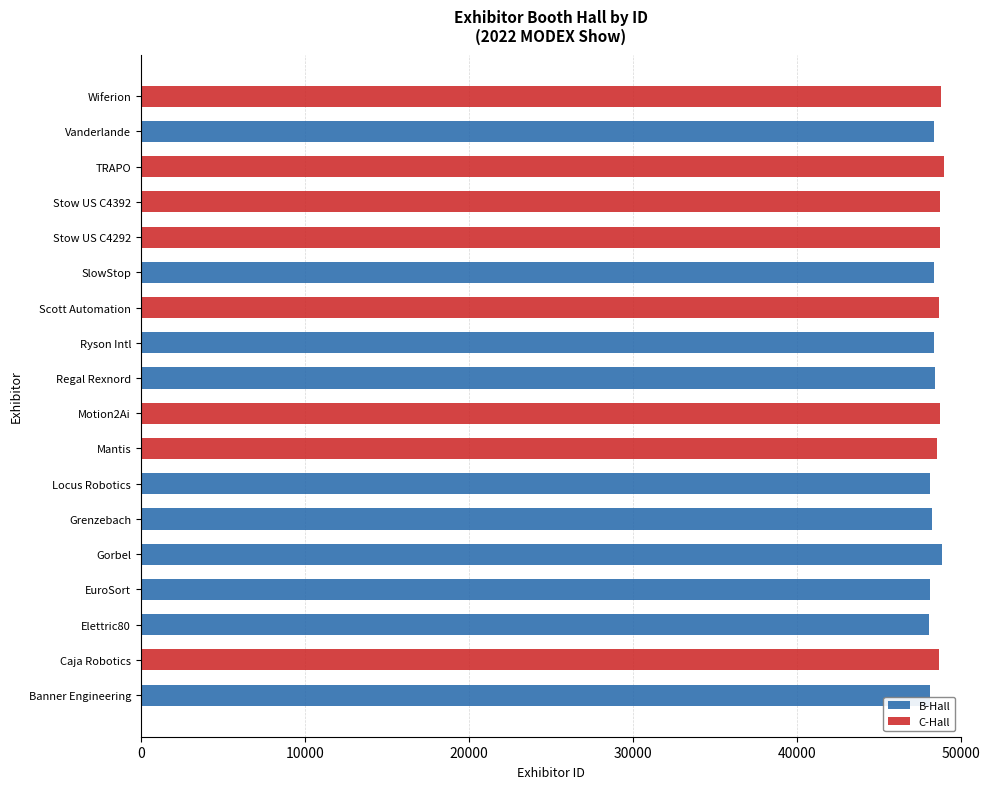

What are all the series names shown in the legend?

B-Hall, C-Hall